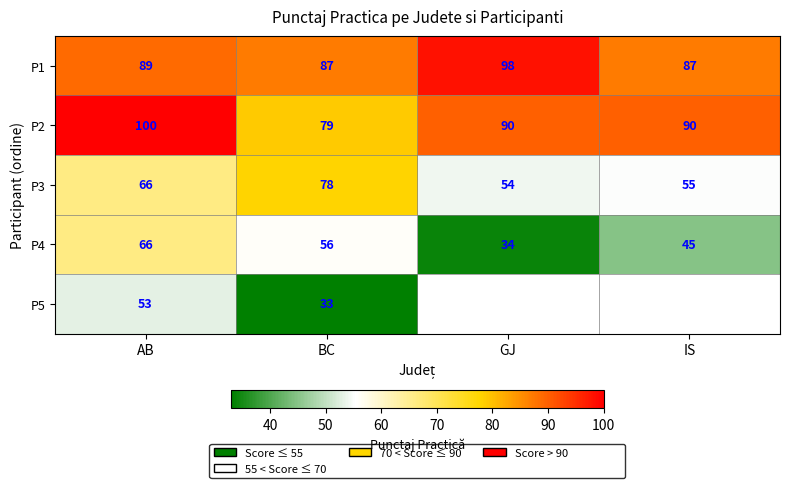

What is the approximate value of P1 at AB?

89.0